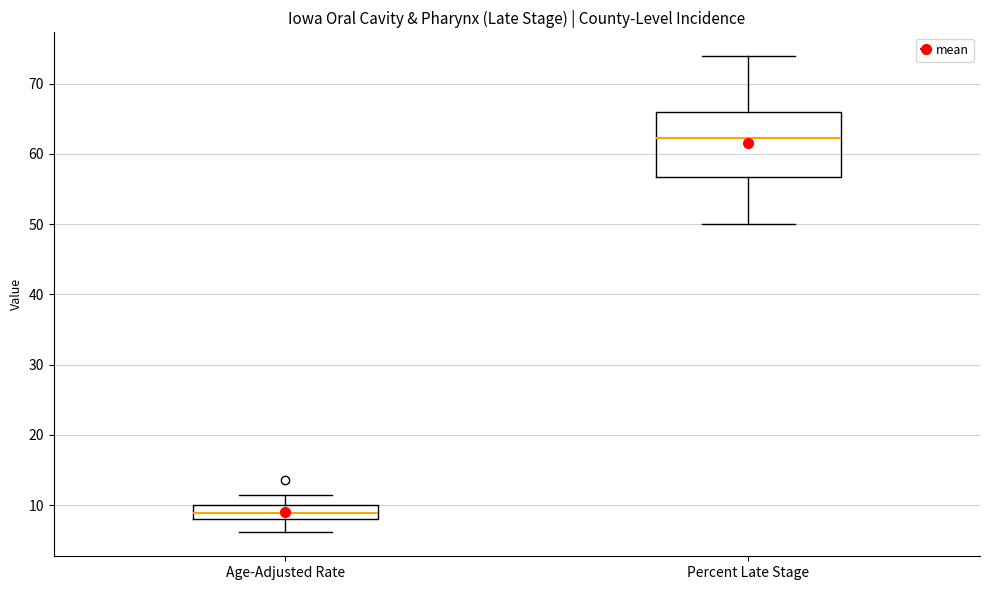

Which box is the tallest, from its lower edge to its upper edge?

Percent Late Stage